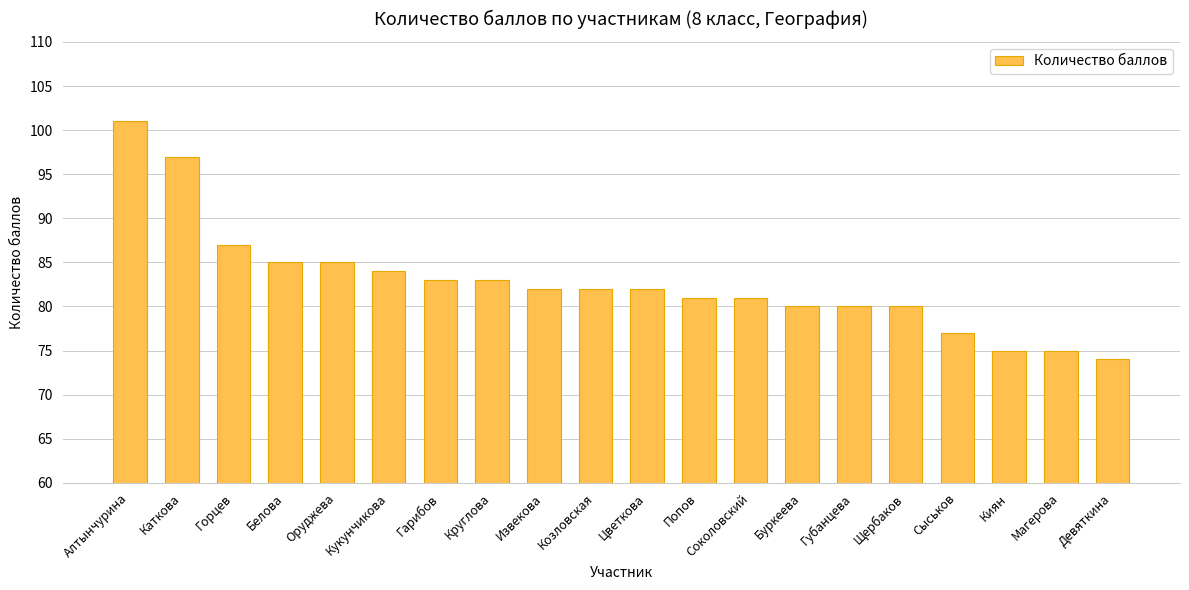

How many distinct data groups are displayed?

1